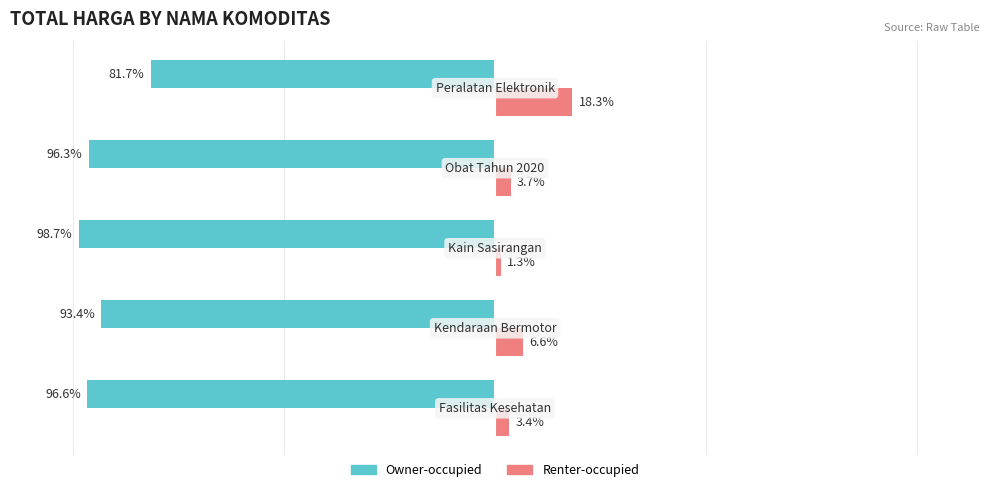

Rank the series by their maximum value, from lowest to highest.

Owner-occupied, Renter-occupied